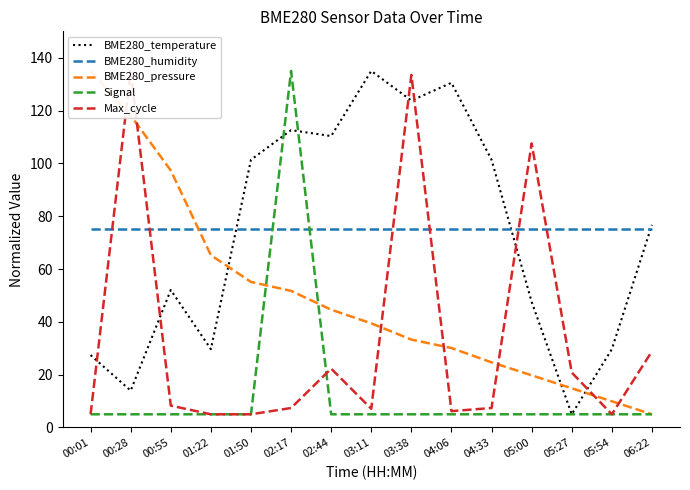

Reading left to right, list all the values displayed in this chart.

BME280_temperature: 27.4	14.0	52.1	29.7	101.4	112.6	110.3	135.0	123.8	130.5	101.4	47.6	5.0	29.7	76.7
BME280_humidity: 75.0	75.0	75.0	75.0	75.0	75.0	75.0	75.0	75.0	75.0	75.0	75.0	75.0	75.0	75.0
BME280_pressure: 135.0	118.1	97.3	65.2	55.1	51.7	44.6	39.4	33.3	30.1	24.7	19.8	14.8	9.9	5.0
Signal: 5.0	5.0	5.0	5.0	5.0	135.0	5.0	5.0	5.0	5.0	5.0	5.0	5.0	5.0	5.0
Max_cycle: 5.0	135.0	8.3	5.0	5.0	7.4	22.3	7.1	133.5	6.2	7.4	107.6	20.8	5.0	28.9